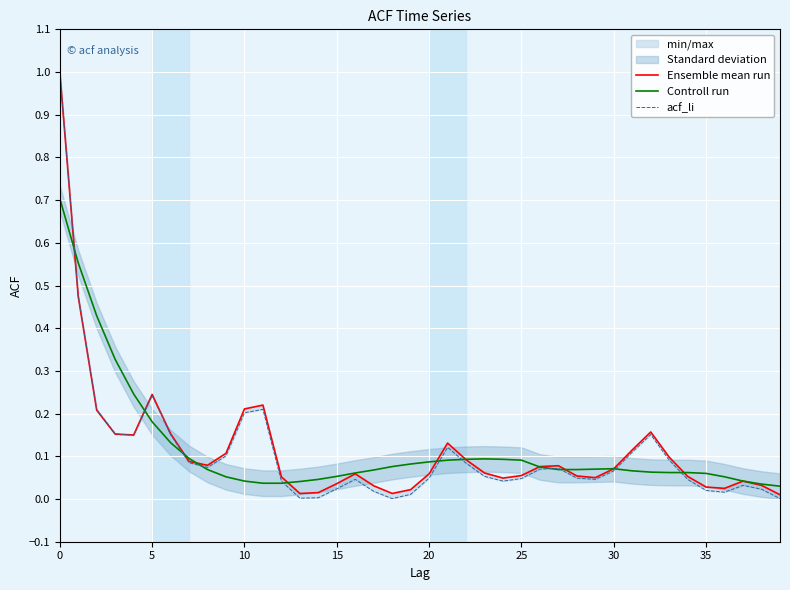

Between 16 and 20, which series saw the biggest shift?

Controll run